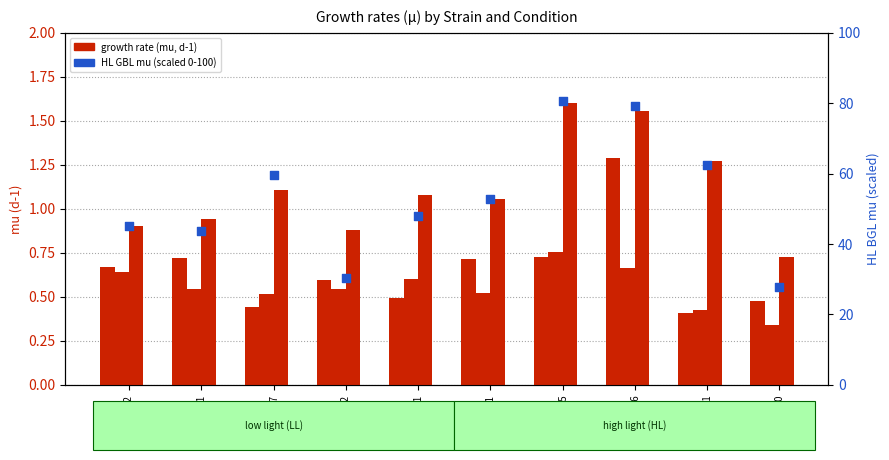

Which series has the largest total across all categories?

HL GBL mu (scaled)